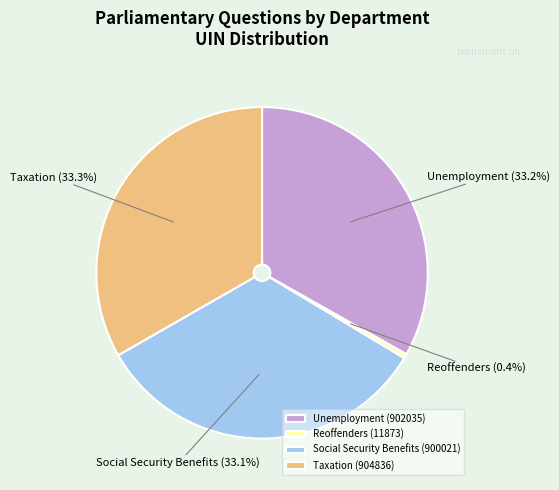

Approximately how many times larger is the value at Unemployment (902035) compared to Social Security Benefits (900021)?

1.0